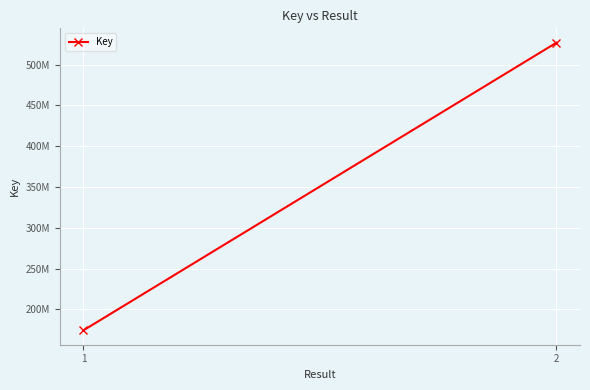

How many lines are shown in the chart?

1